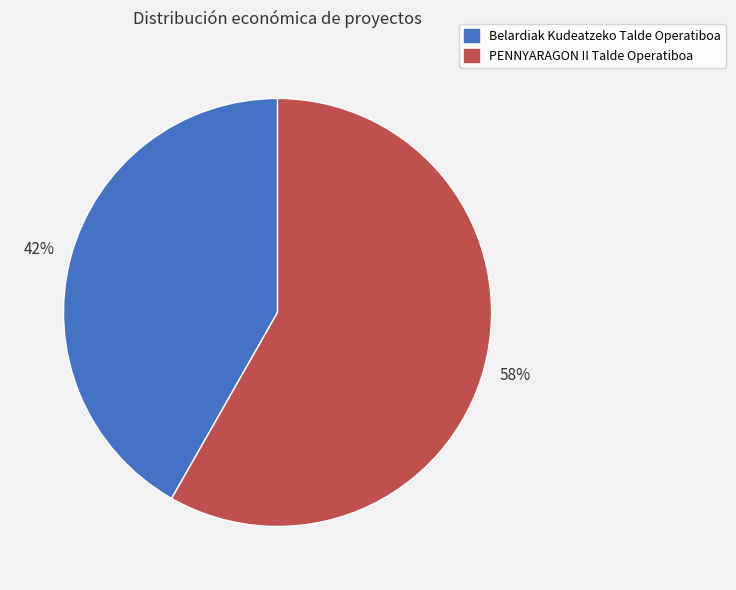

What is the ratio of the value at Belardiak Kudeatzeko Talde Operatiboa to the value at PENNYARAGON II Talde Operatiboa?

0.7